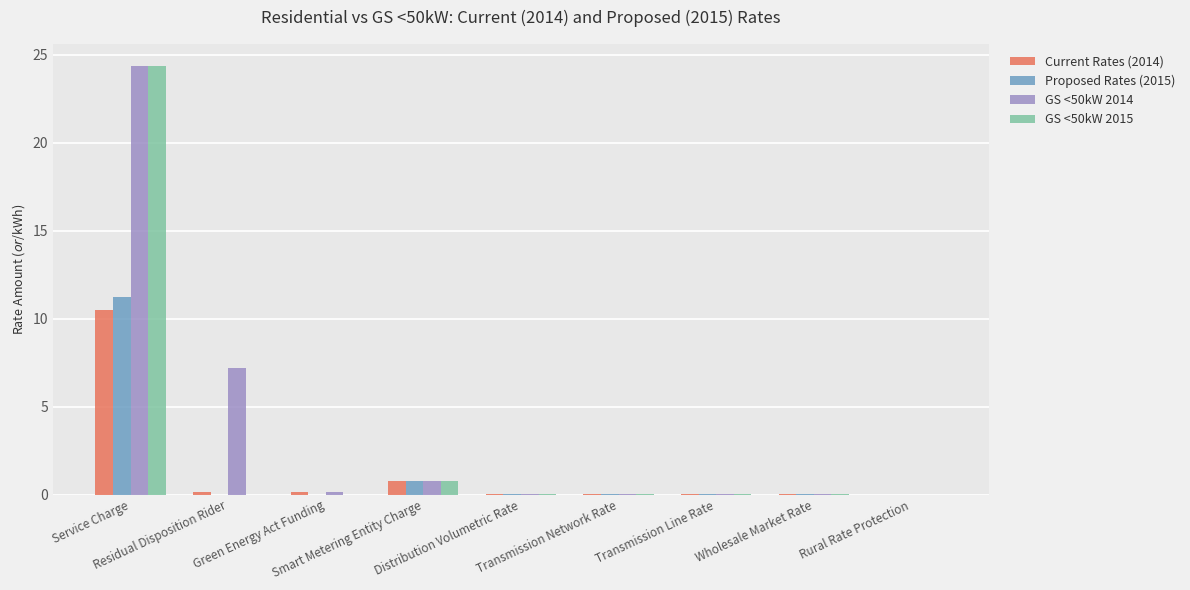

What is the greatest value displayed?

24.4